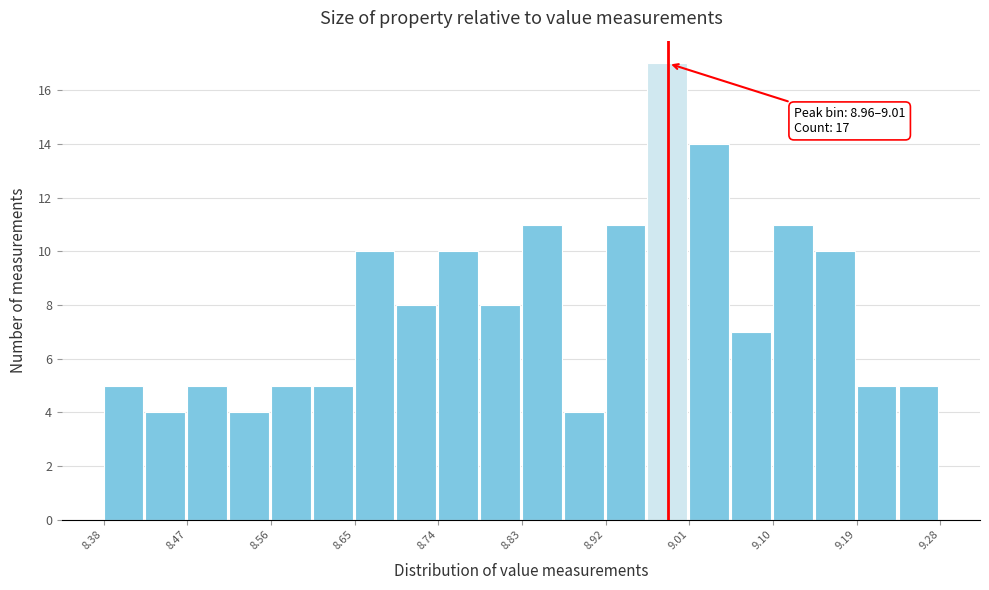

Over which range of the x-axis is the bar tallest?

8.965 to 9.010